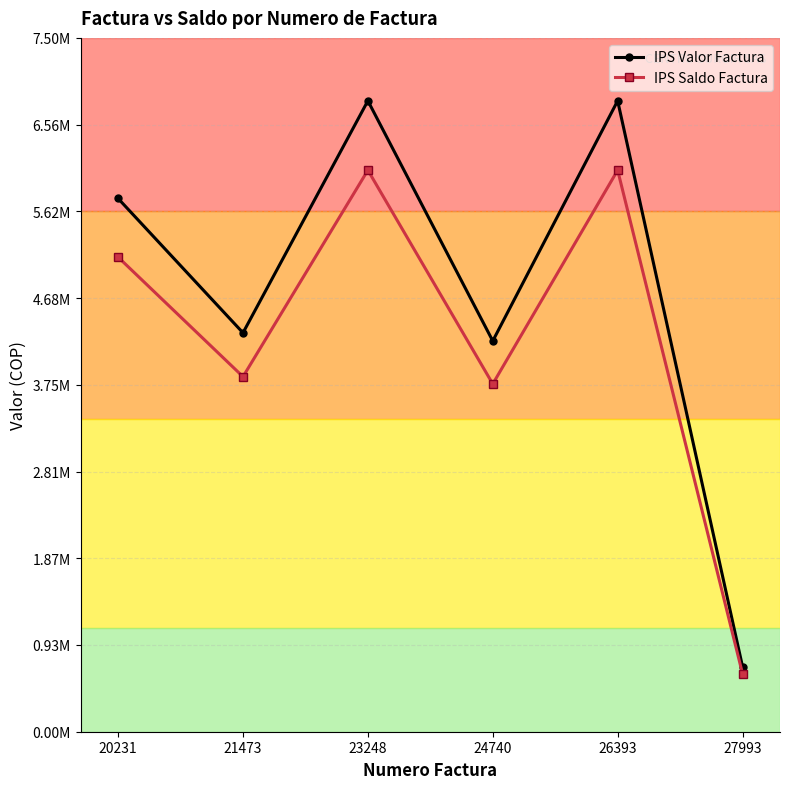

True or false: IPS Valor Factura has a value of 4755558 at 23248.

False